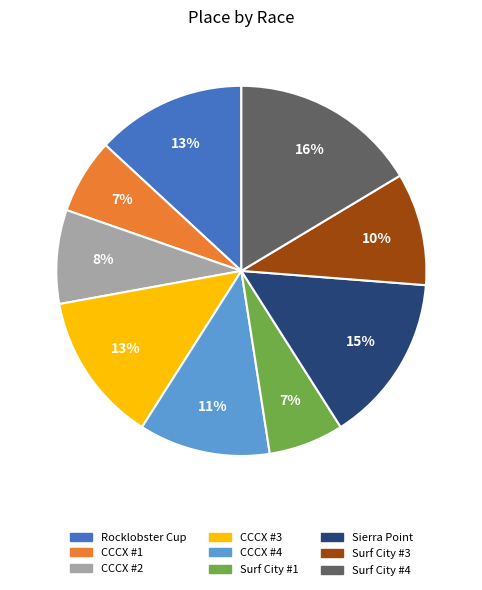

Count the number of slices in the pie.

9